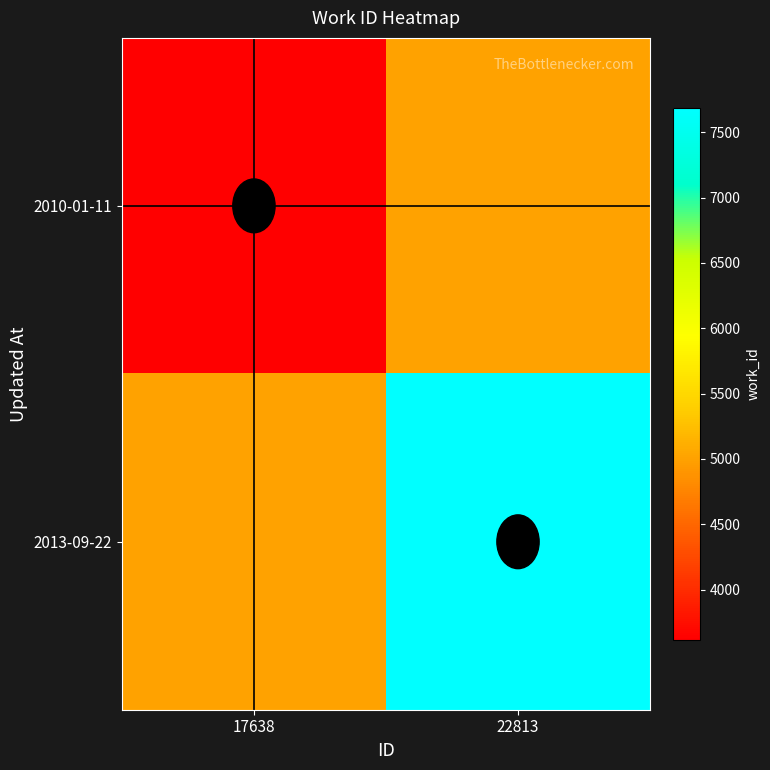

Which series has the largest total across all categories?

2013-09-22